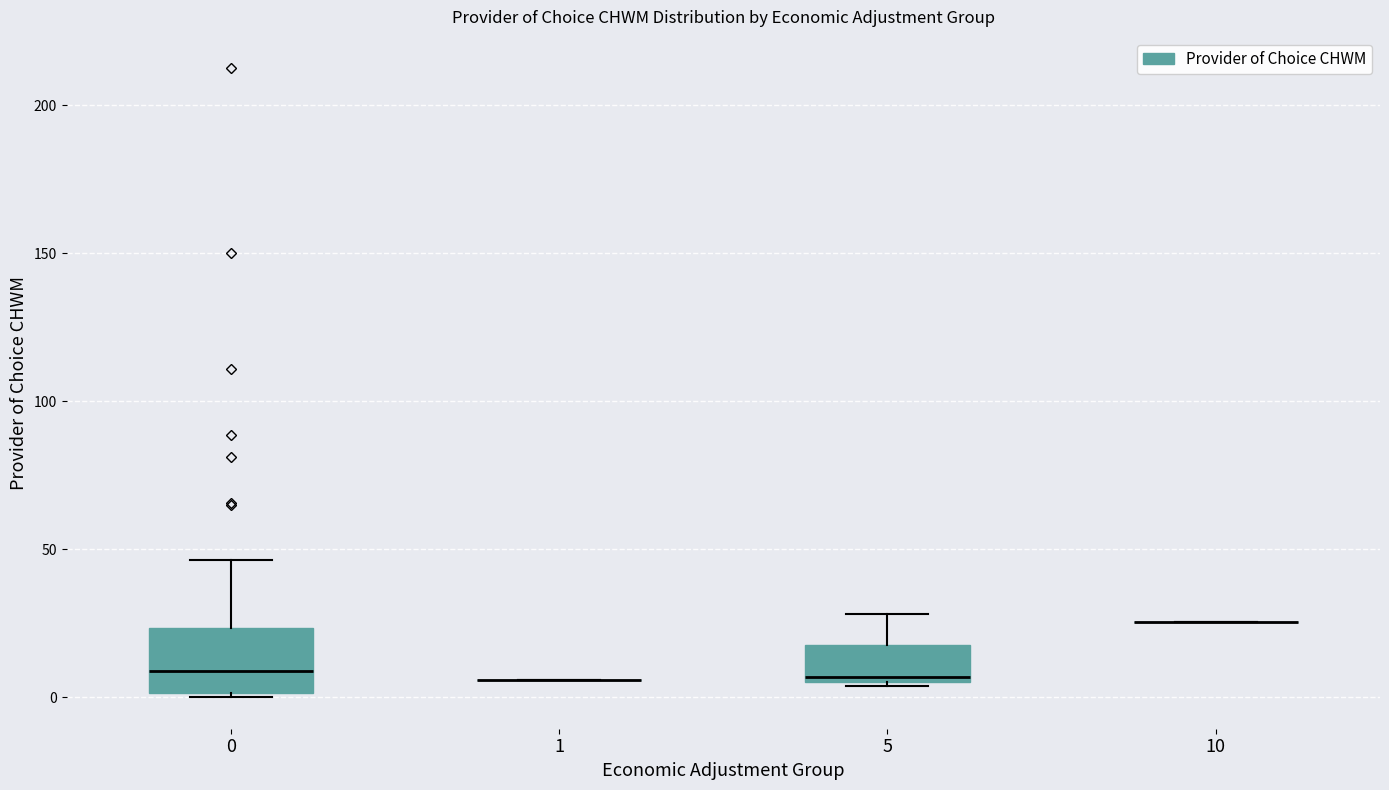

Reading left to right, transcribe this box plot: for each box, give where its median line is, the range the box spans, and where its two whiskers end, as read against the y-axis. The values are not printed on the chart, so give them approximately, as read against the axis.

0: median 10, box 0 to 25, whiskers 0 to 45
1: box collapsed to a line at 5, whiskers 5 to 5
5: median 5 (just above the box's lower edge), box 5 to 15, whiskers 5 (just below the box's lower edge) to 30
10: box collapsed to a line at 25, whiskers 25 to 25